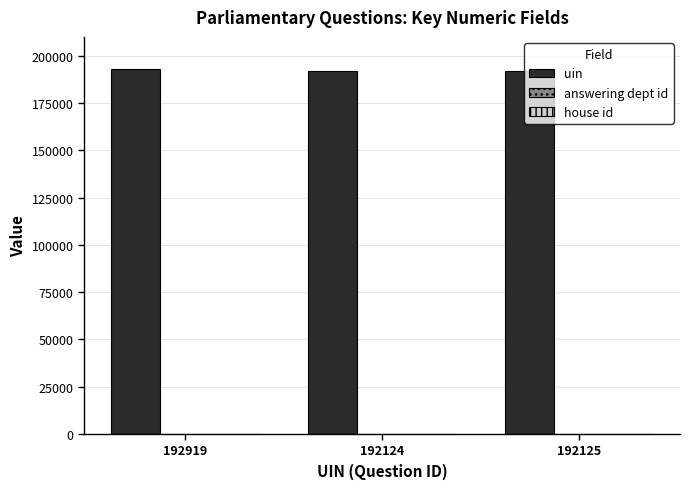

Which series has the largest total across all categories?

uin